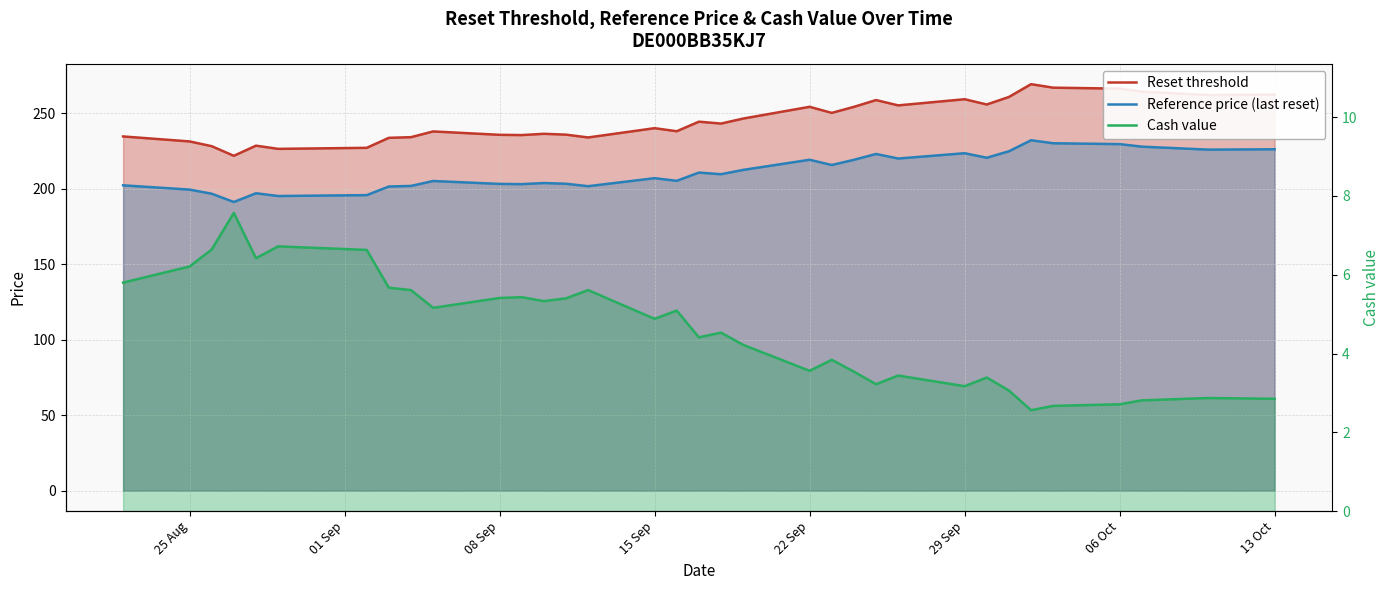

How many data points in Cash value are less than 4?

14